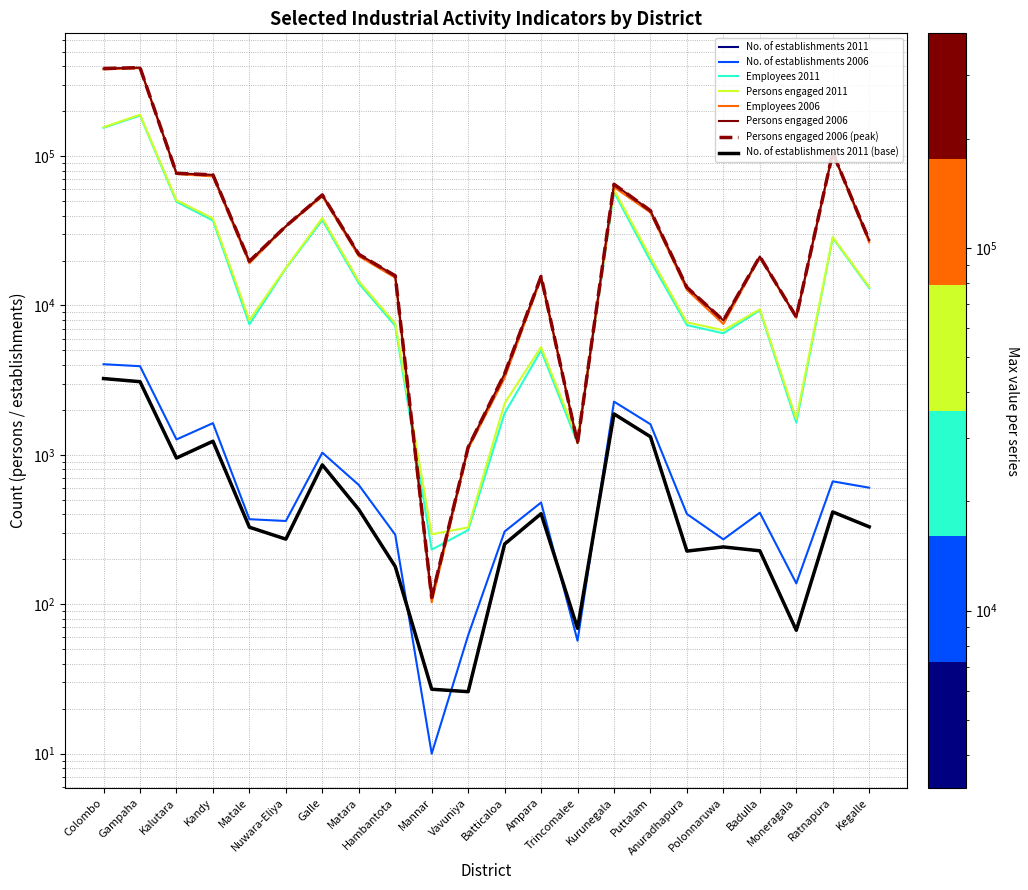

What is the total value across all series at Nuwara-Eliya?

103953